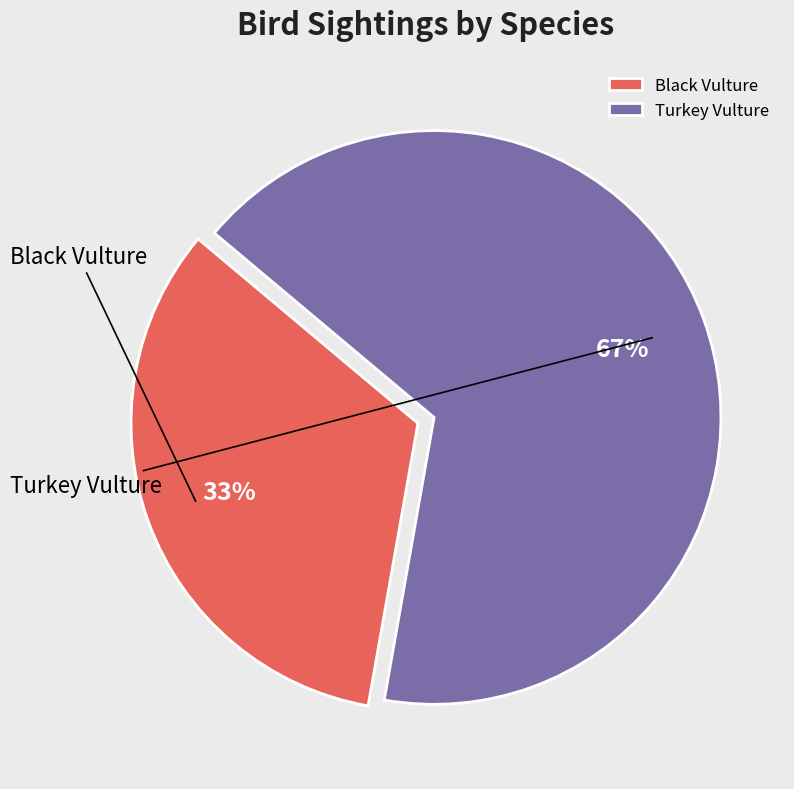

To the nearest percent, what is the combined percentage of Black Vulture and Turkey Vulture?

100%